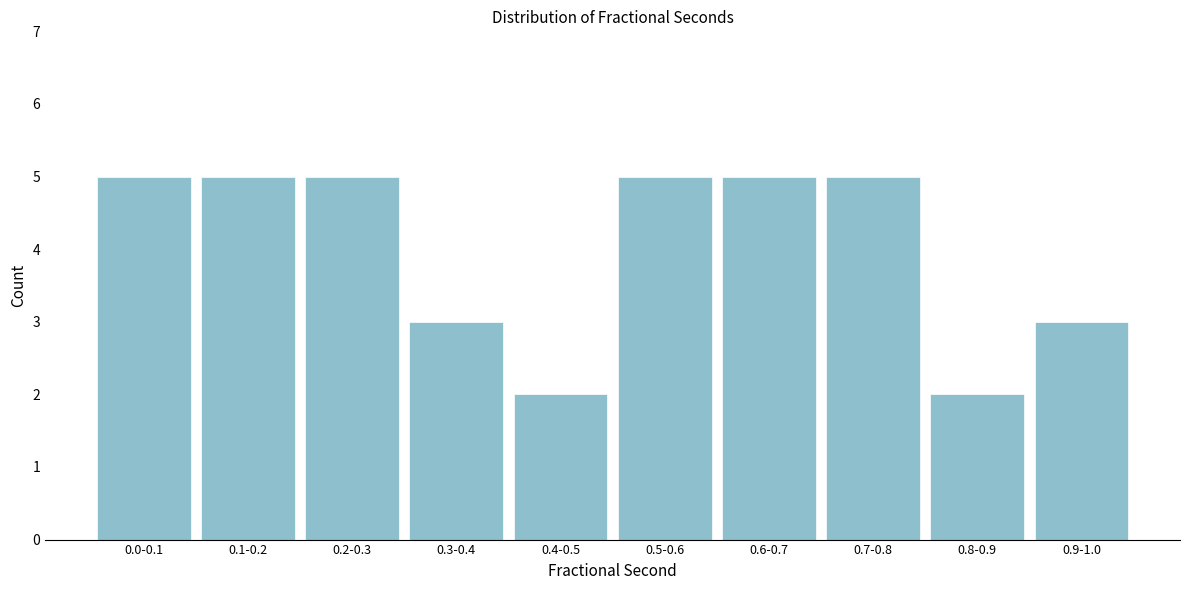

Reading right to left, what are all the values shown in this chart?

0.9-1.0=3	0.8-0.9=2	0.7-0.8=5	0.6-0.7=5	0.5-0.6=5	0.4-0.5=2	0.3-0.4=3	0.2-0.3=5	0.1-0.2=5	0.0-0.1=5